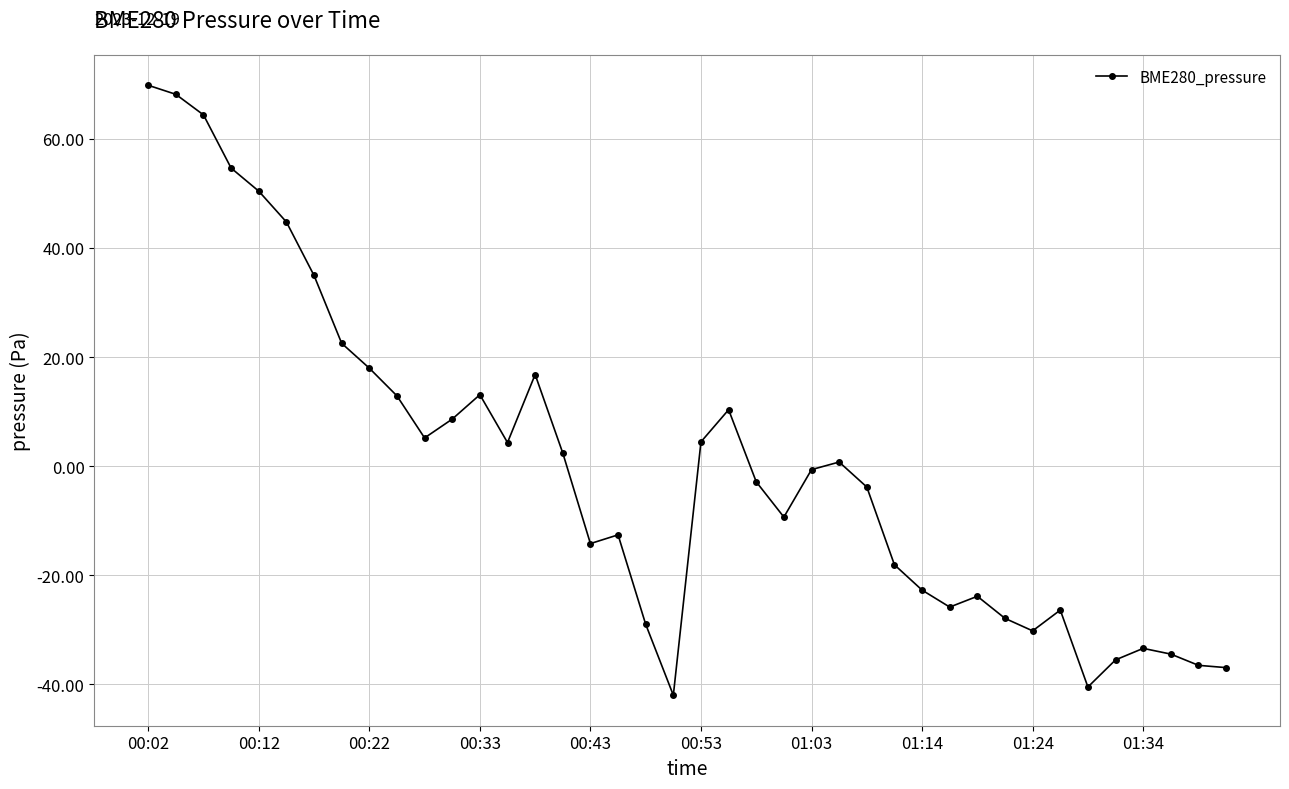

What is the value of the 13th point from the left?

13.1